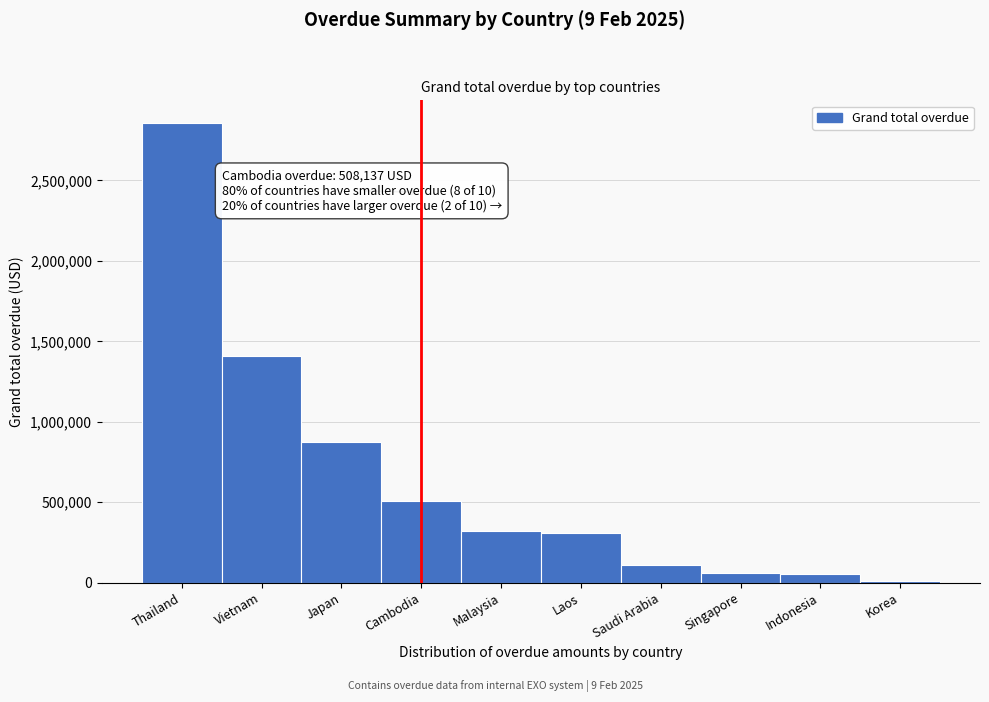

What is the greatest value displayed?

2855419.7